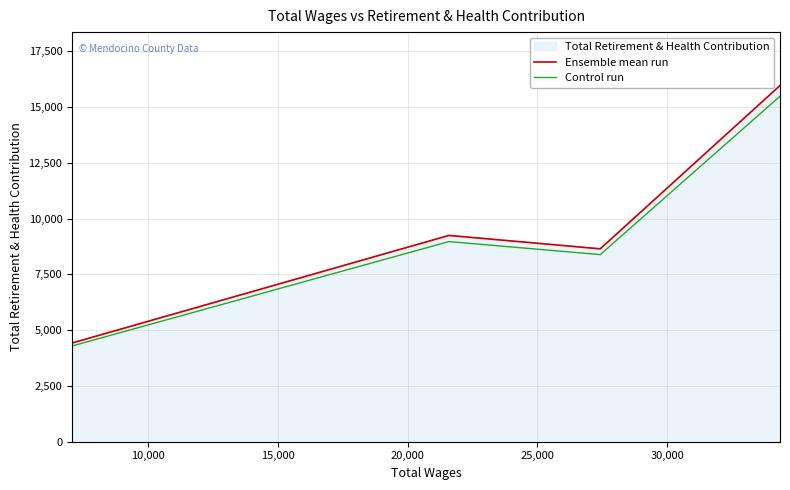

Is the value of Control run at 5,000 greater than the value of Ensemble mean run at 5,000?

No